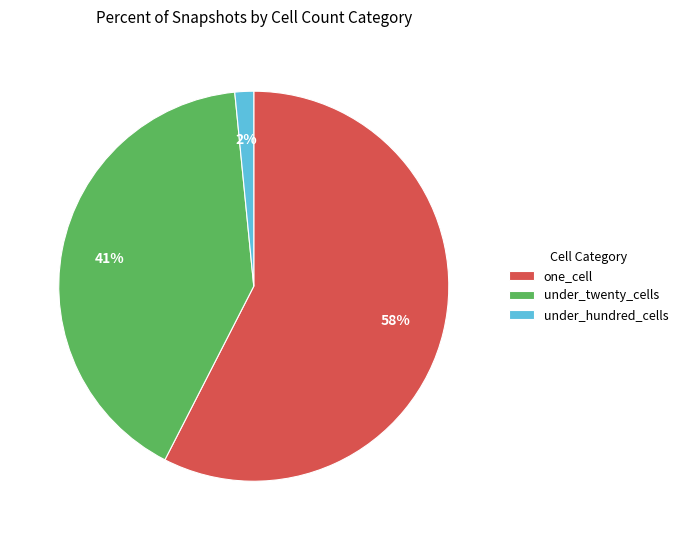

Which has a higher value, one_cell or under_twenty_cells?

one_cell